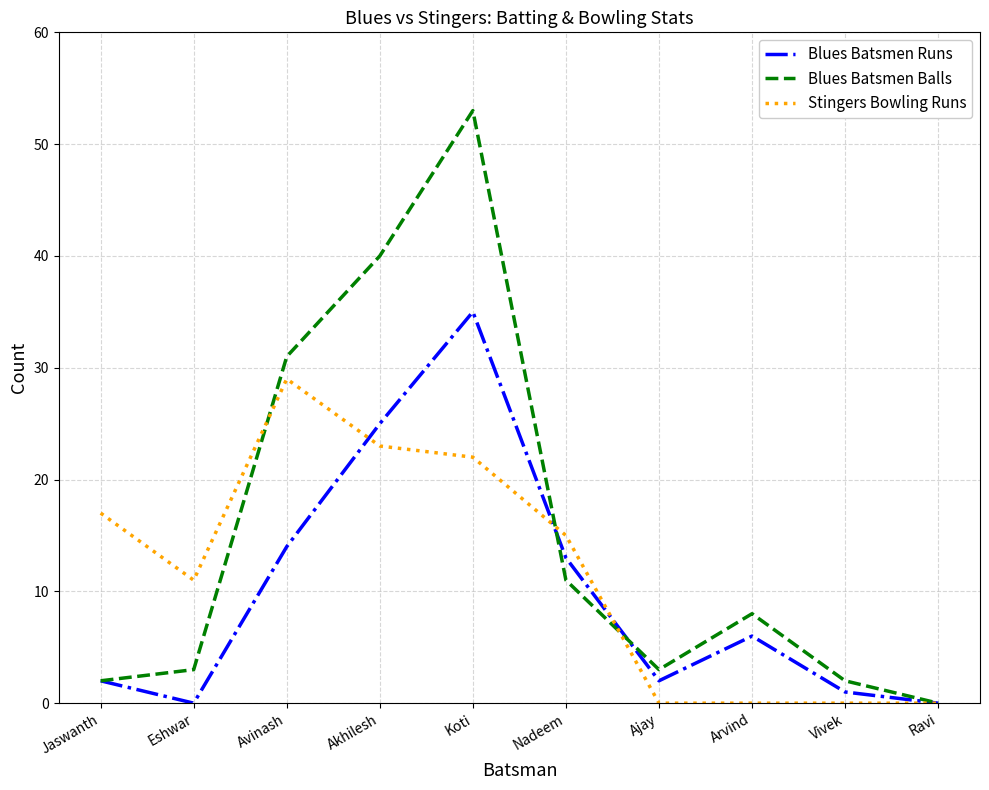

How many interior local peaks does the Blues Batsmen Balls series have?

2